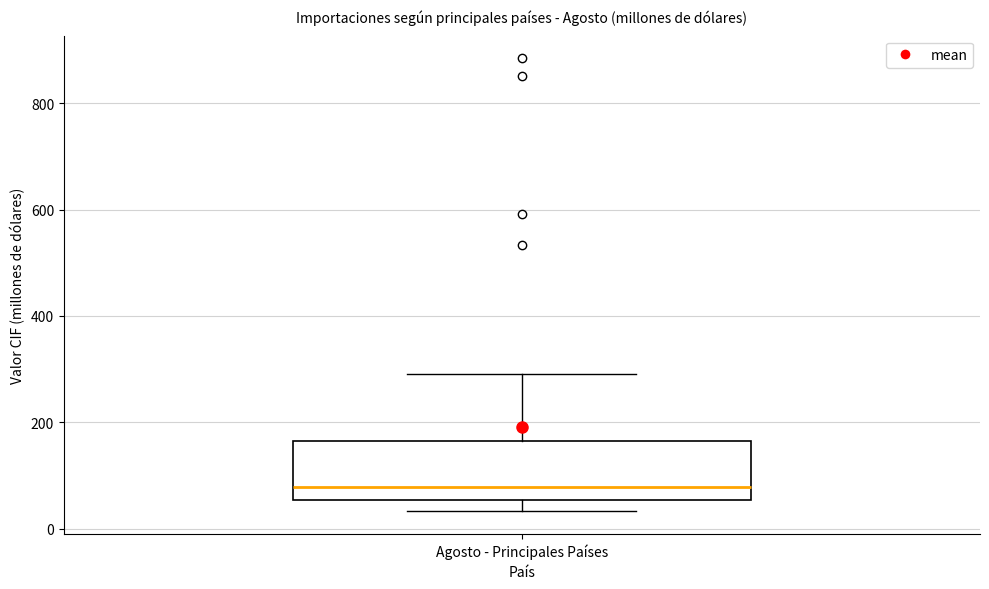

Where is the upper edge of the box for Agosto - Principales Países on the y-axis? The values are not printed on the chart, so give them approximately, as read against the axis.

160